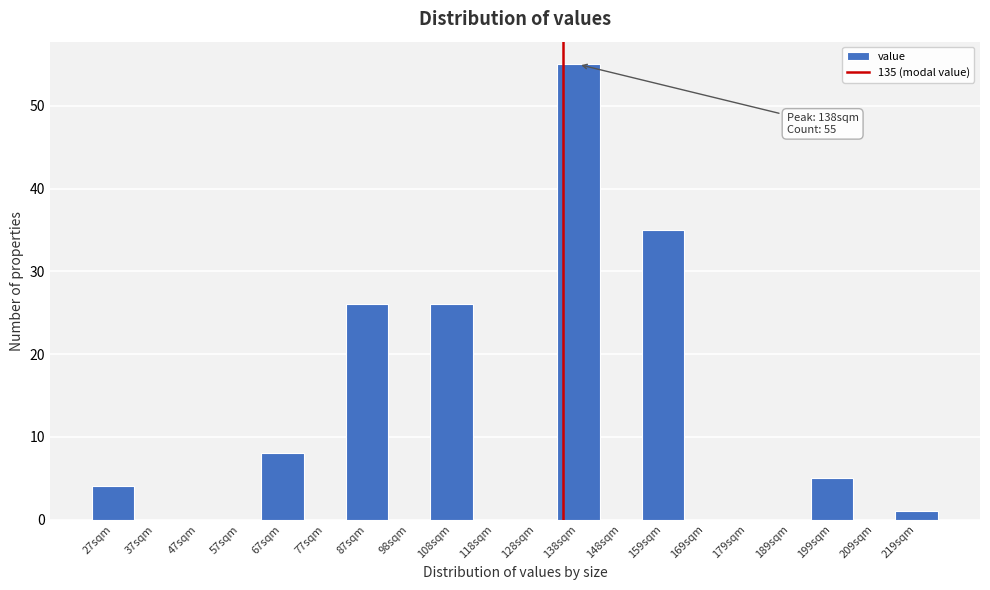

Over which range of the x-axis is the bar tallest?

134 to 144